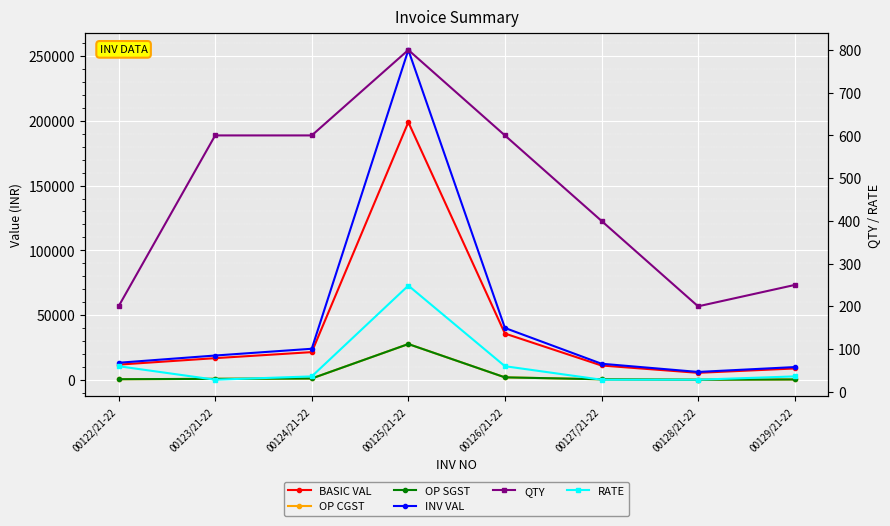

True or false: OP SGST and OP CGST cross at least once.

False